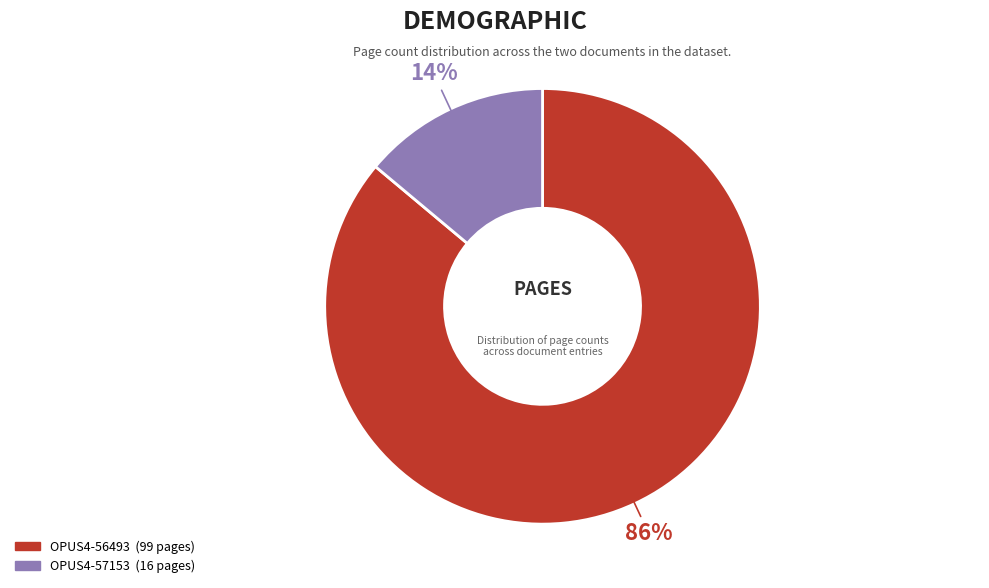

The OPUS4-56493 slice represents 99% of the pie. True or false?

False